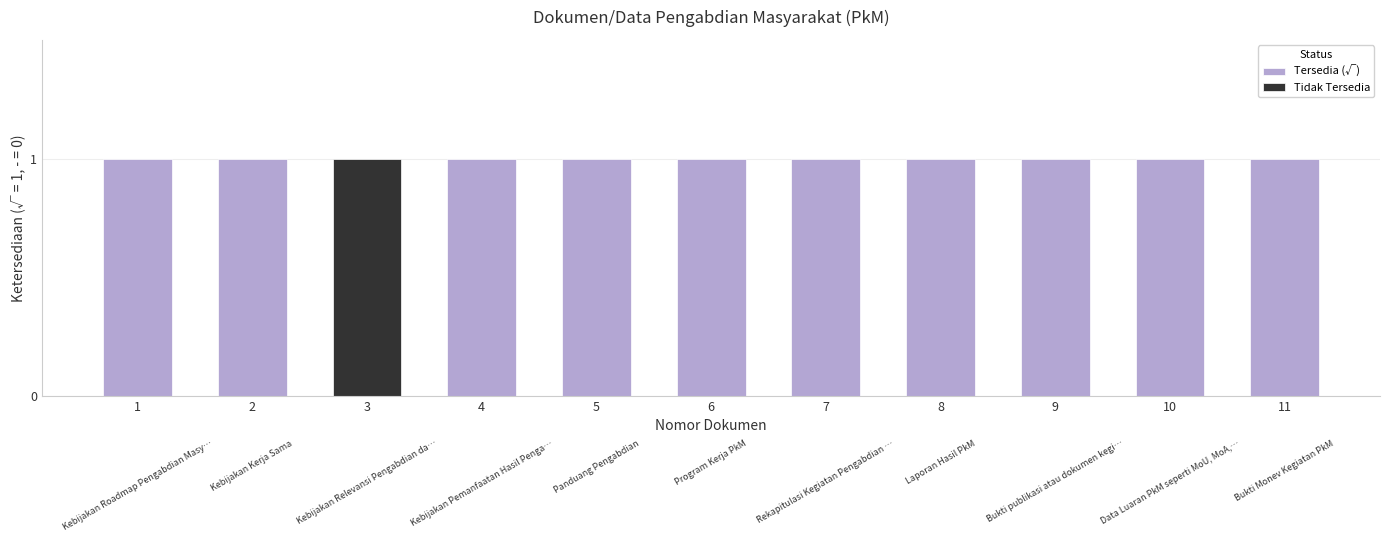

Reading left to right, what are all the values shown in this chart?

Kebijakan Roadmap Pengabdian Masyarakat=1	Kebijakan Kerja Sama=1	Kebijakan Relevansi Pengabdian dan Pengembangan=0	Kebijakan Pemanfaatan Hasil Pengabdian=1	Panduang Pengabdian=1	Program Kerja PkM=1	Rekapitulasi Kegiatan Pengabdian dan Pengembangan=1	Laporan Hasil PkM=1	Bukti publikasi atau dokumen kegiatan=1	Data Luaran PkM seperti MoU, MoA, Artikel=1	Bukti Monev Kegiatan PkM=1